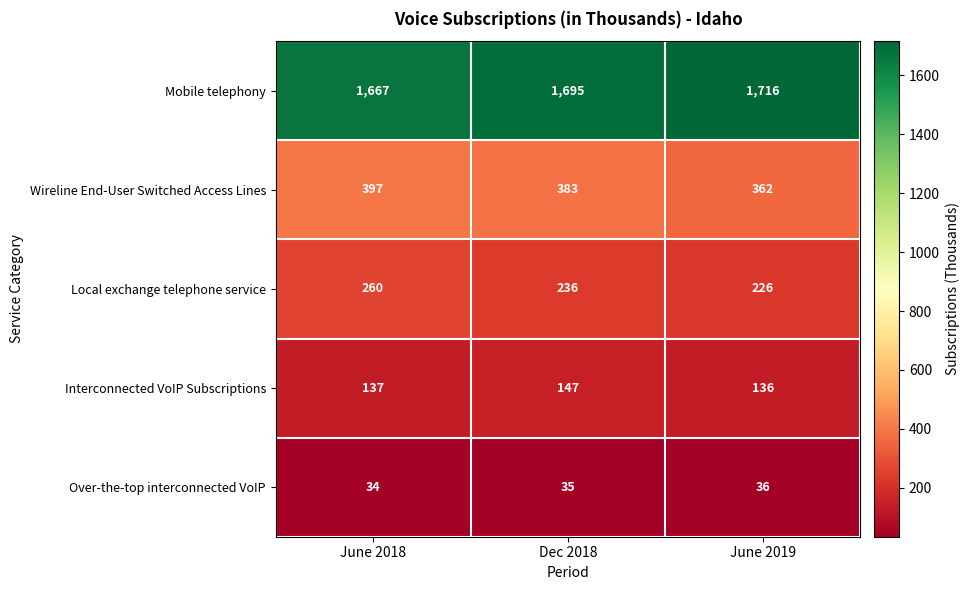

How many data points in Mobile telephony are less than 1695?

1